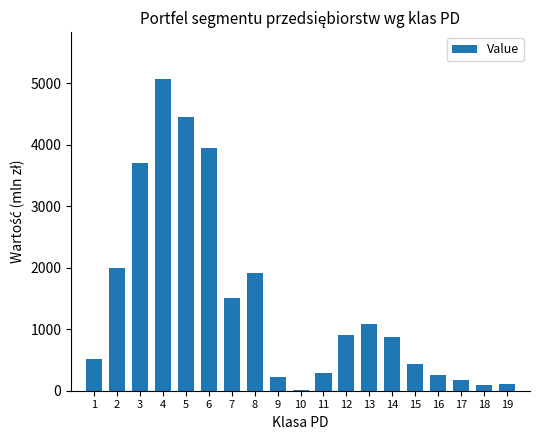

The value at 7 is 1512. True or false?

True